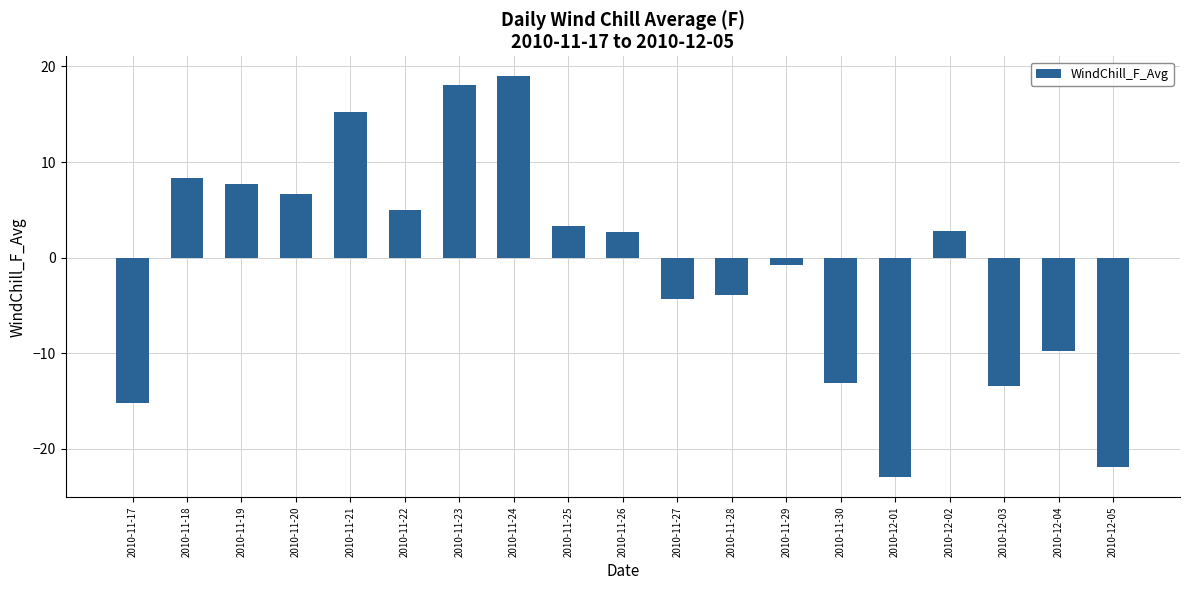

What is the change in value from 2010-11-28 to 2010-12-01?

-19.0